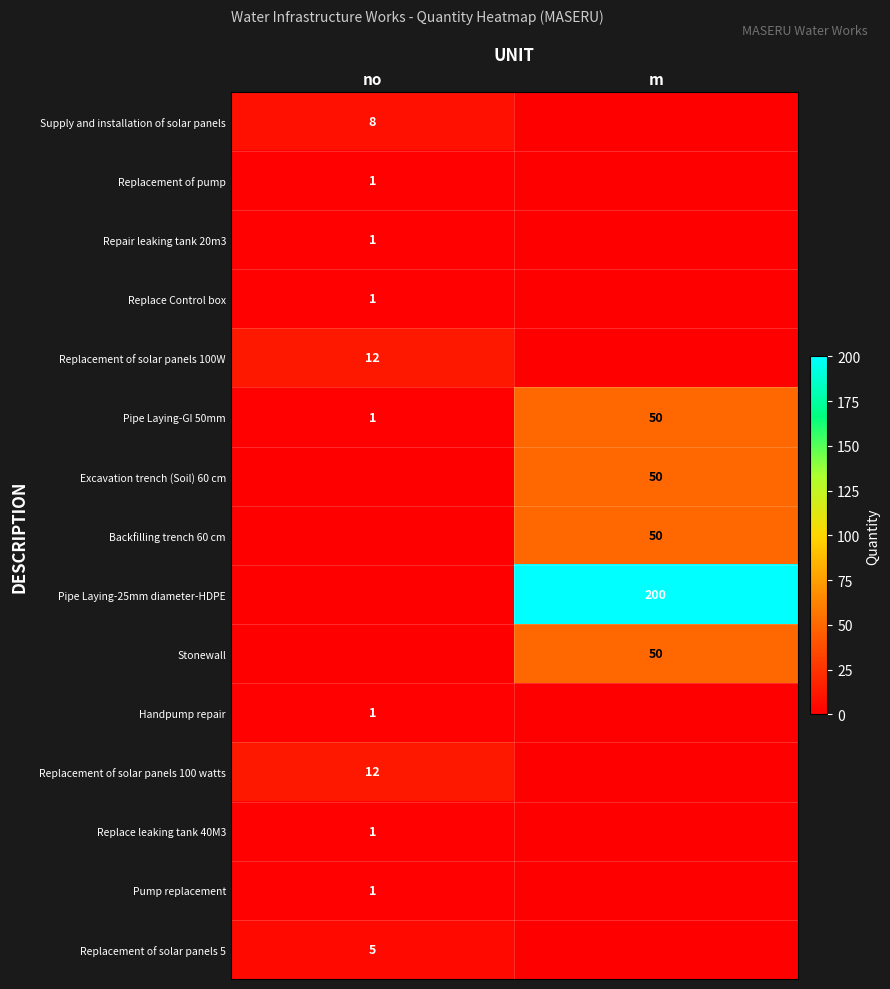

The Stonewall series shows 50.0 at m. True or false?

True